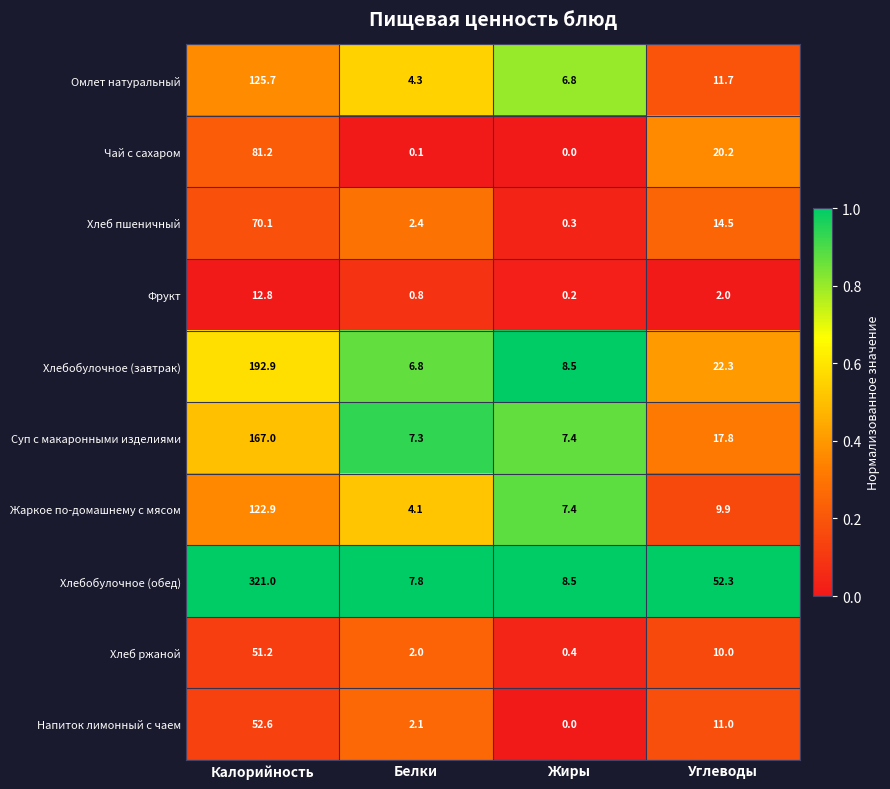

At how many categories does at least one series exceed 0?

4